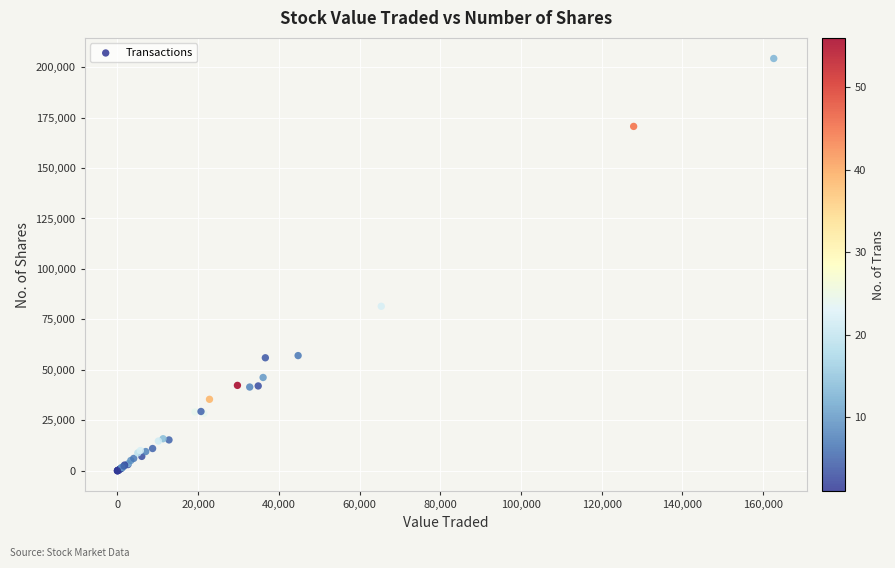

What Y value in the scatter plot is closest to 102139?

81511